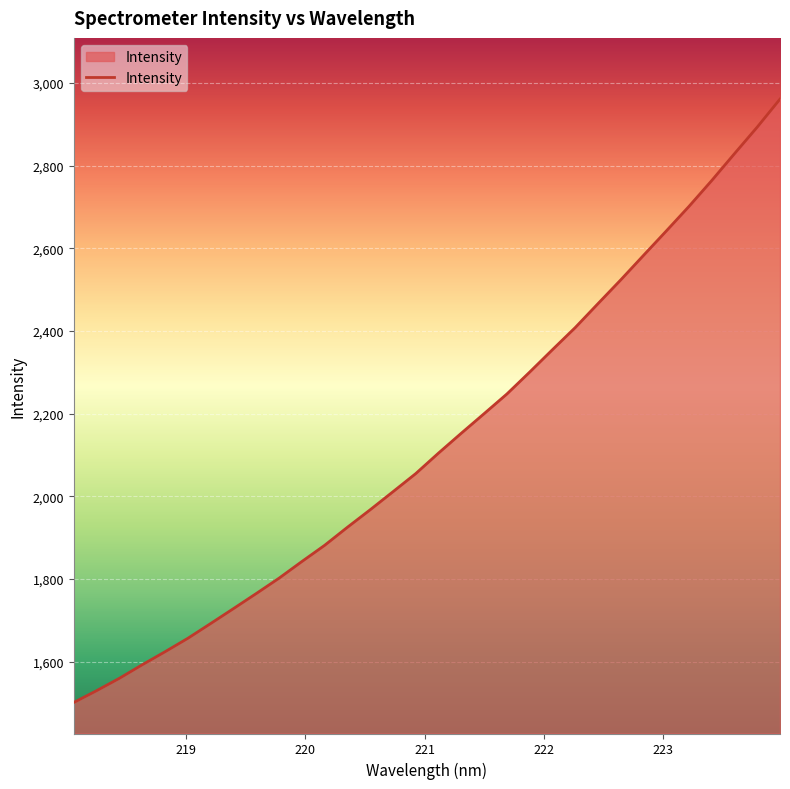

Count the number of categories in the chart.

32